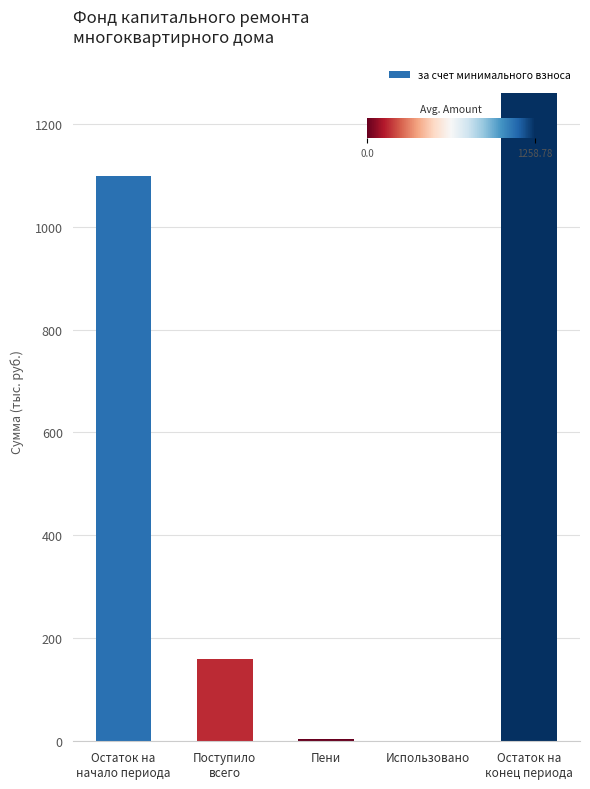

Which has a higher value, Остаток на
конец периода or Поступило
всего?

Остаток на
конец периода